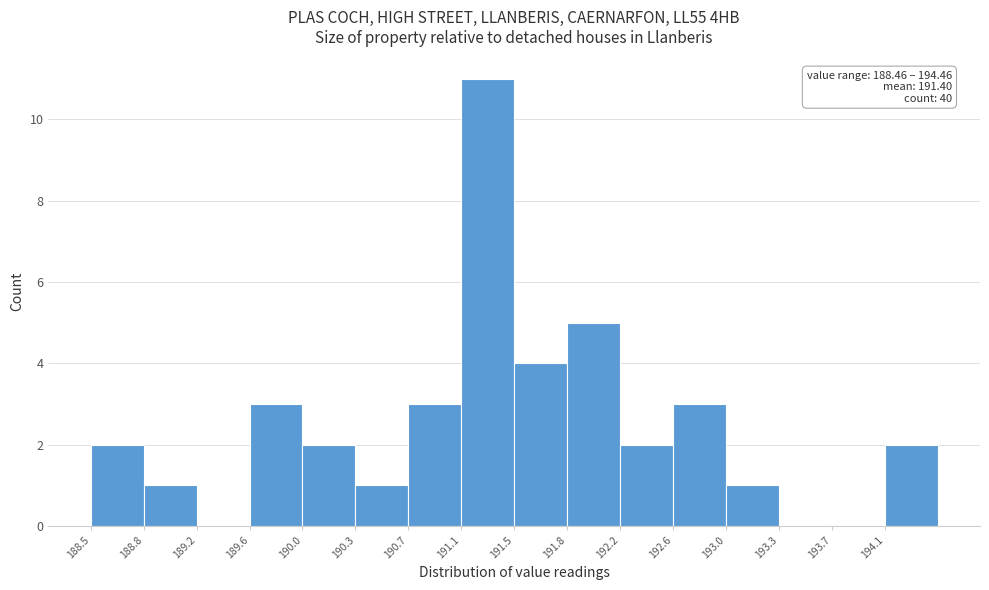

Which range on the x-axis has the tallest bar?

191.085 to 191.460